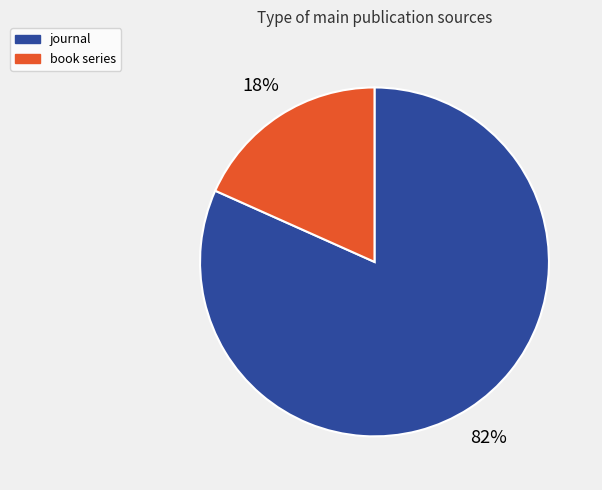

Is there any slice that represents more than half of the pie?

Yes